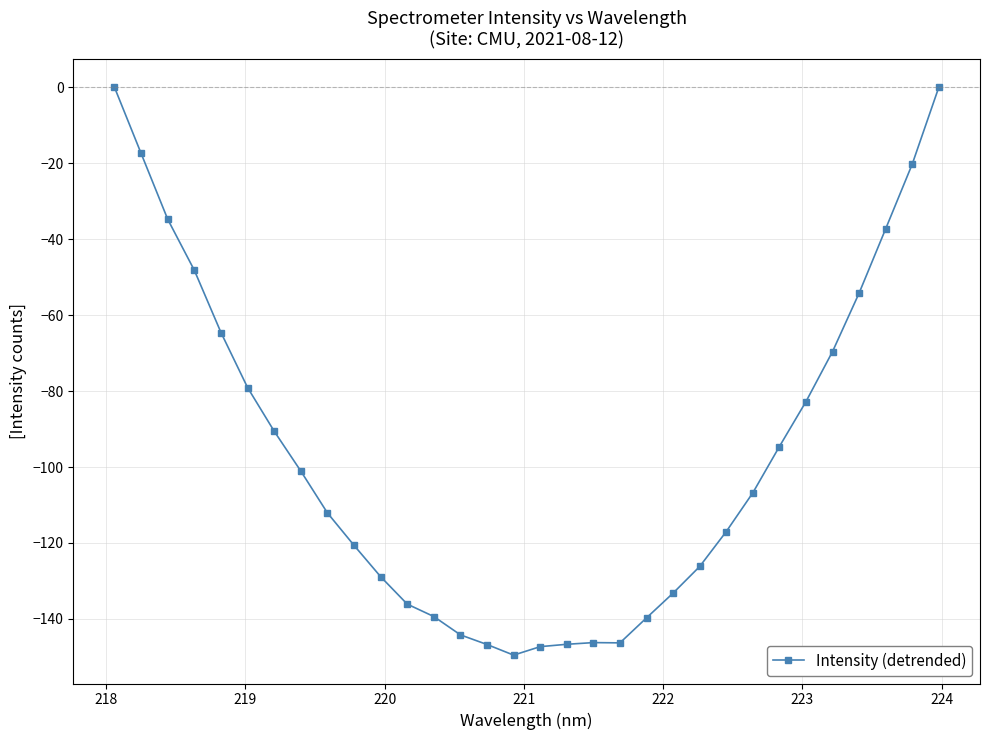

What is the difference between the maximum and minimum values?

149.5